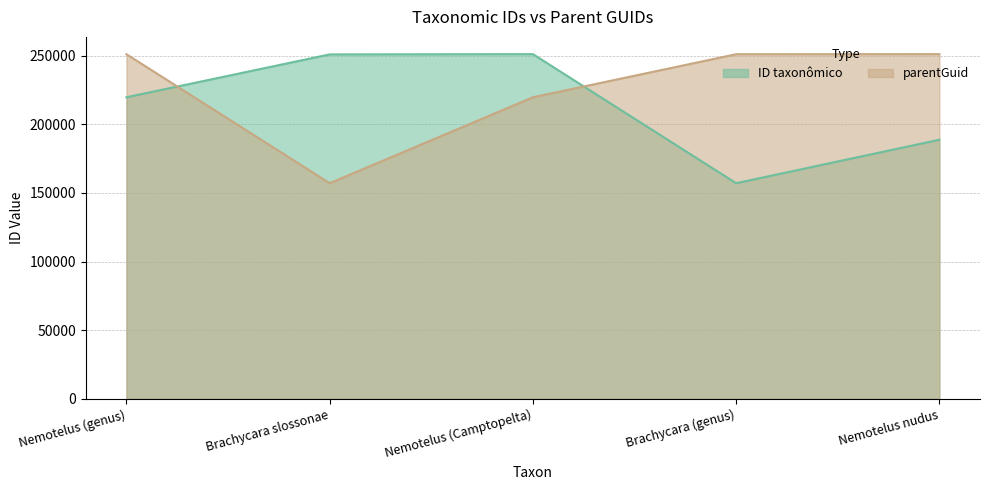

What is the difference between the highest and lowest values at Brachycara (genus)?

93984